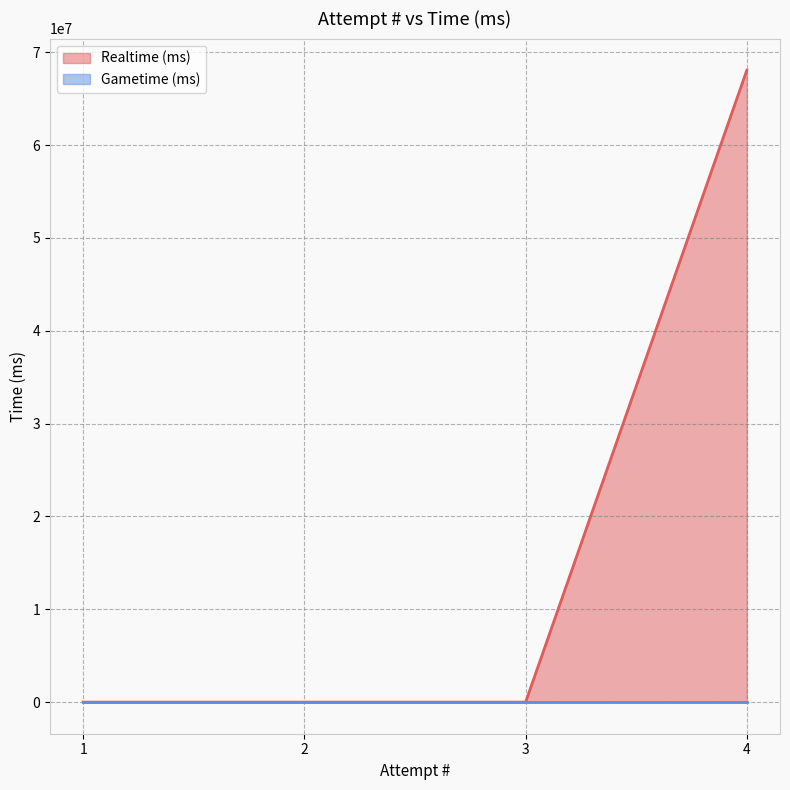

Does the chart display data point markers on the line(s)?

No